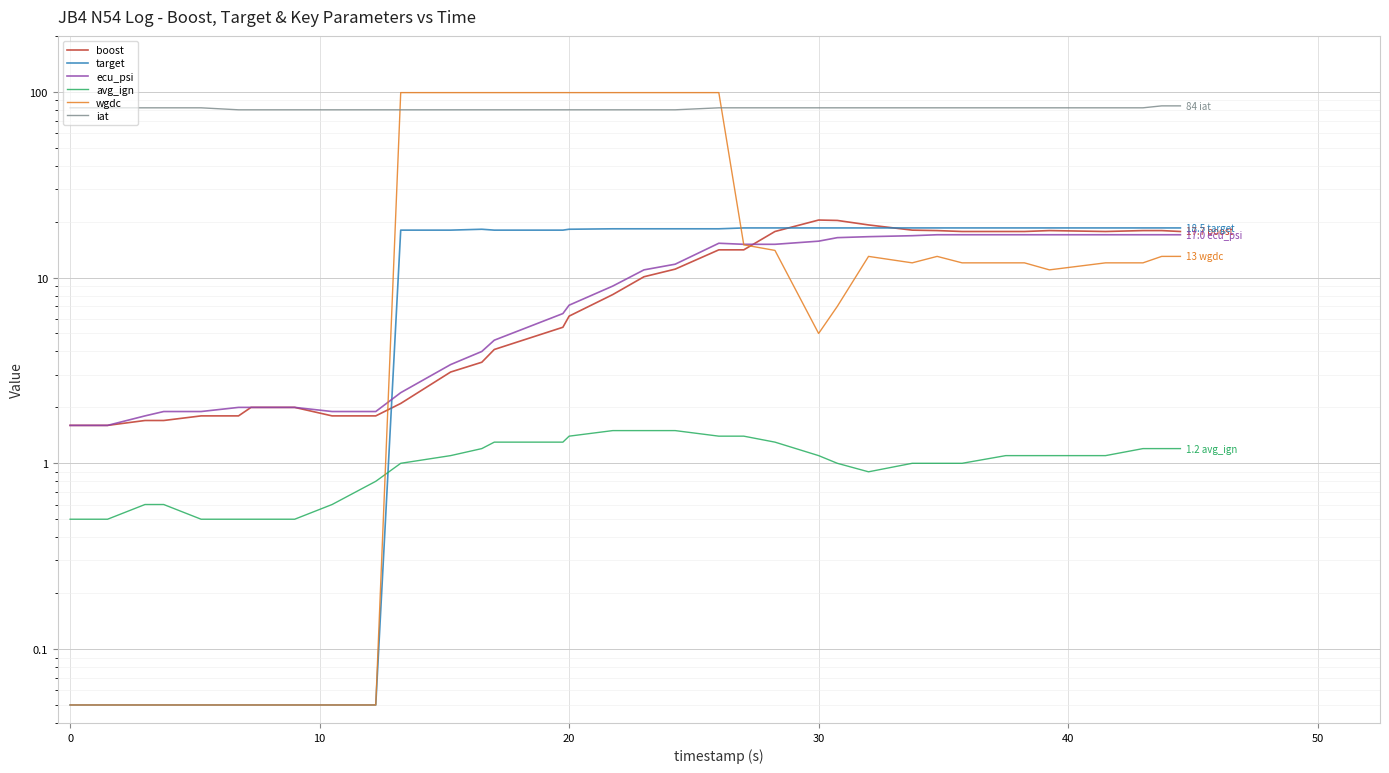

The avg_ign series shows 2.0 at 22. True or false?

False